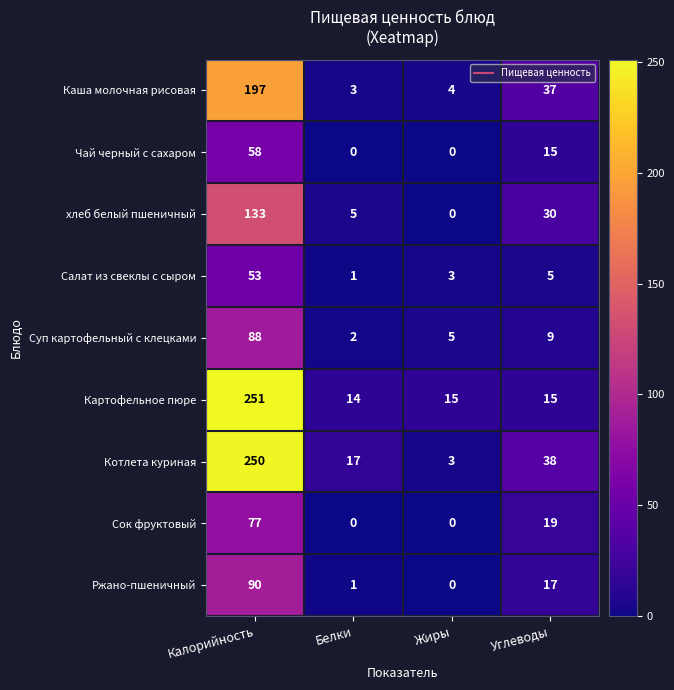

What is the difference between the second highest and minimum values in the Каша молочная рисовая series?

34